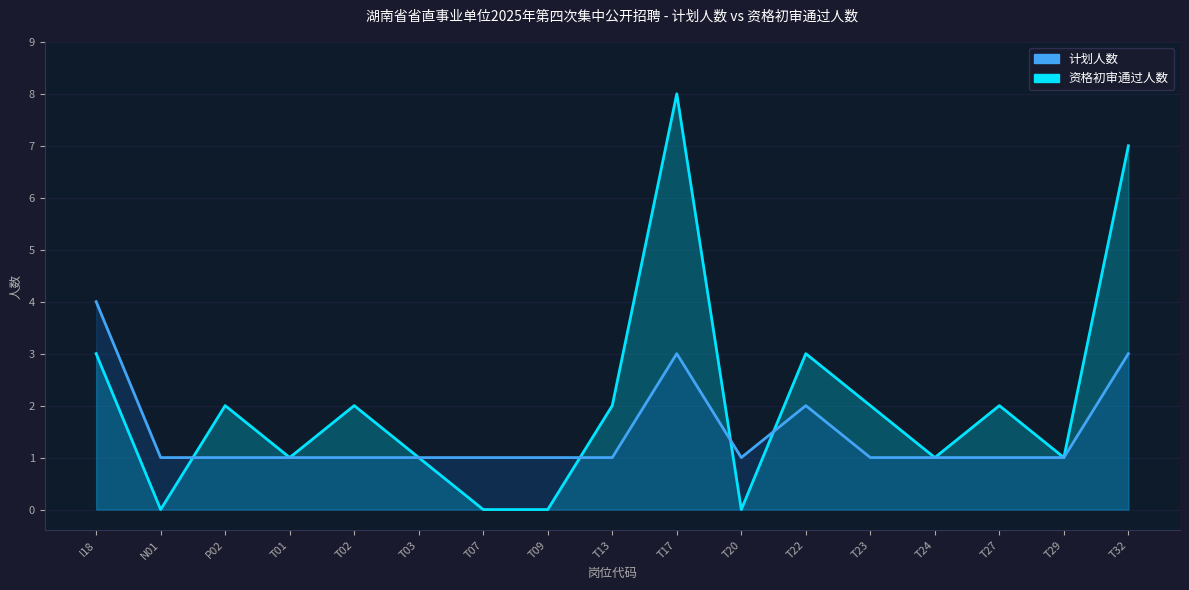

Which series has the largest total across all categories?

资格初审通过人数